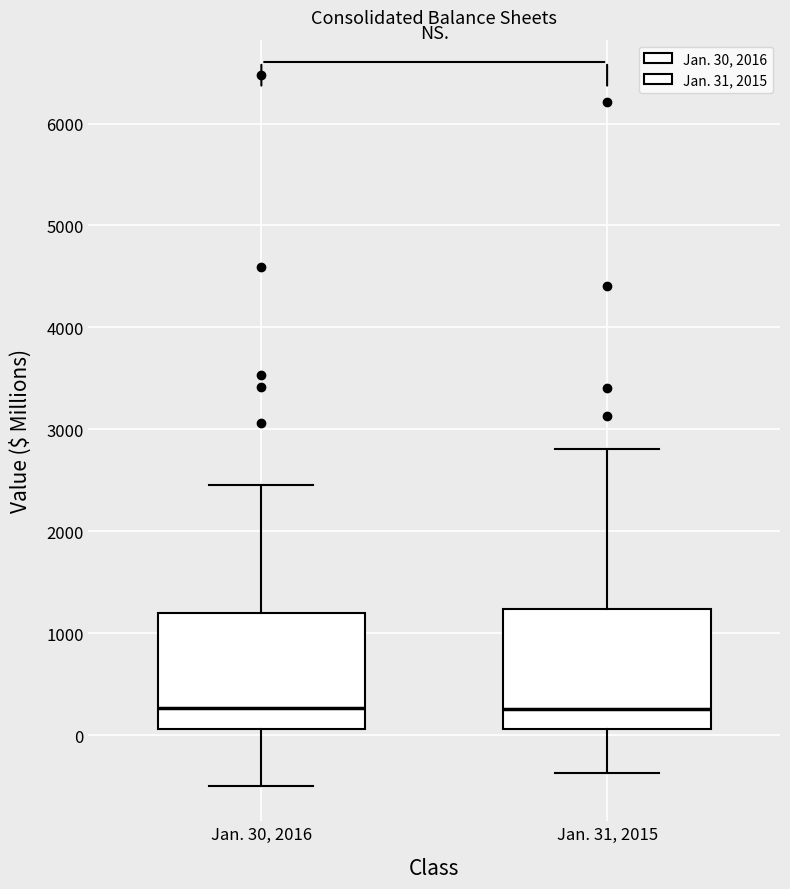

Where does the median line of the box for Jan. 30, 2016 sit on the y-axis? The values are not printed on the chart, so give them approximately, as read against the axis.

300